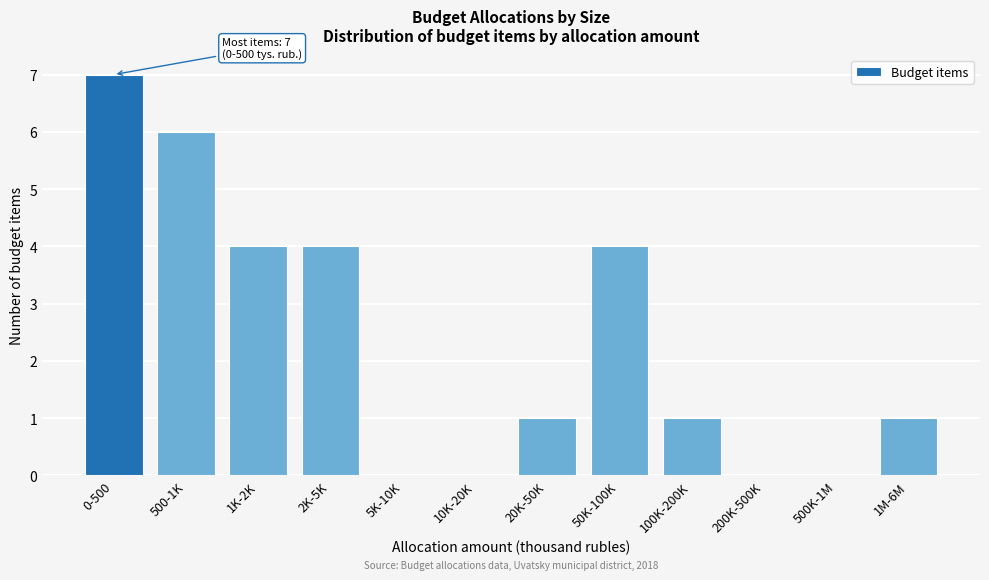

Reading left to right, extract all data points from this chart.

0-500=7	500-1K=6	1K-2K=4	2K-5K=4	5K-10K=0	10K-20K=0	20K-50K=1	50K-100K=4	100K-200K=1	200K-500K=0	500K-1M=0	1M-6M=1